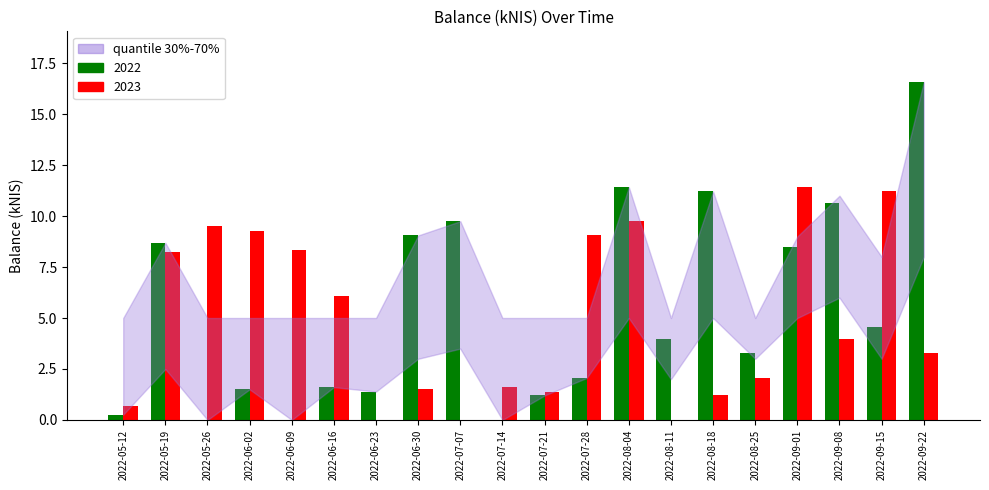

Reading left to right, list all the values displayed in this chart.

2022: 2022-05-12=0.3	2022-05-19=8.7	2022-05-26=0.0	2022-06-02=1.5	2022-06-09=0.0	2022-06-16=1.6	2022-06-23=1.4	2022-06-30=9.1	2022-07-07=9.8	2022-07-14=0.0	2022-07-21=1.2	2022-07-28=2.1	2022-08-04=11.4	2022-08-11=4.0	2022-08-18=11.2	2022-08-25=3.3	2022-09-01=8.5	2022-09-08=10.6	2022-09-15=4.6	2022-09-22=16.6
2023: 2022-05-12=0.7	2022-05-19=8.2	2022-05-26=9.5	2022-06-02=9.3	2022-06-09=8.3	2022-06-16=6.1	2022-06-23=0.0	2022-06-30=1.5	2022-07-07=0.0	2022-07-14=1.6	2022-07-21=1.4	2022-07-28=9.1	2022-08-04=9.8	2022-08-11=0.0	2022-08-18=1.2	2022-08-25=2.1	2022-09-01=11.4	2022-09-08=4.0	2022-09-15=11.2	2022-09-22=3.3